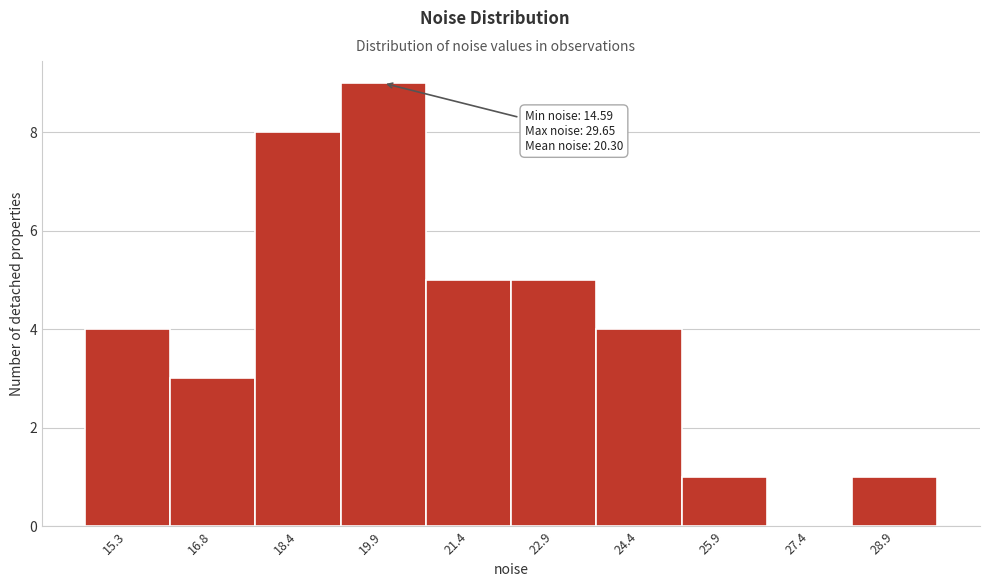

Over which range of the x-axis is the bar tallest?

19.2 to 20.6